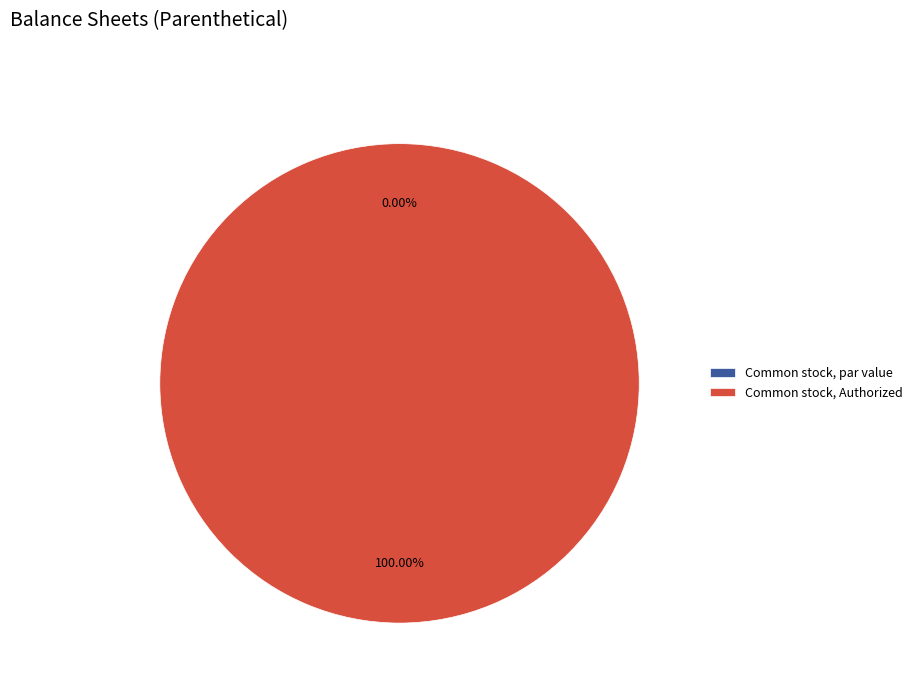

To the nearest percent, what is the average slice percentage?

25%